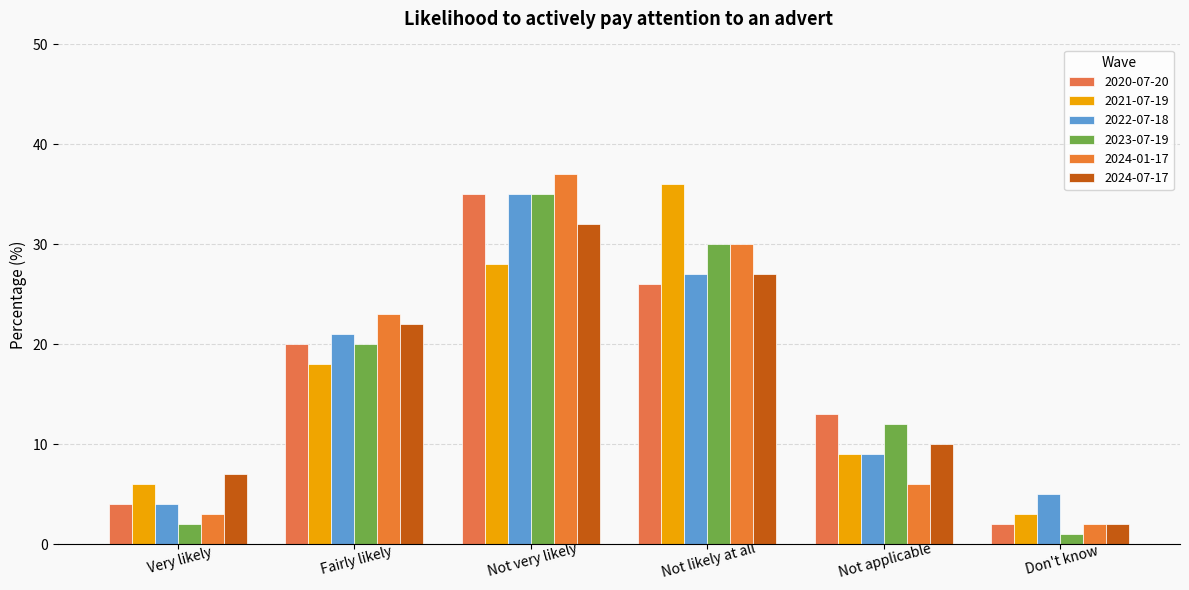

Reading left to right, list all the values displayed in this chart.

2020-07-20: 4.0	20.0	35.0	26.0	13.0	2.0
2021-07-19: 6.0	18.0	28.0	36.0	9.0	3.0
2022-07-18: 4.0	21.0	35.0	27.0	9.0	5.0
2023-07-19: 2.0	20.0	35.0	30.0	12.0	1.0
2024-01-17: 3.0	23.0	37.0	30.0	6.0	2.0
2024-07-17: 7.0	22.0	32.0	27.0	10.0	2.0